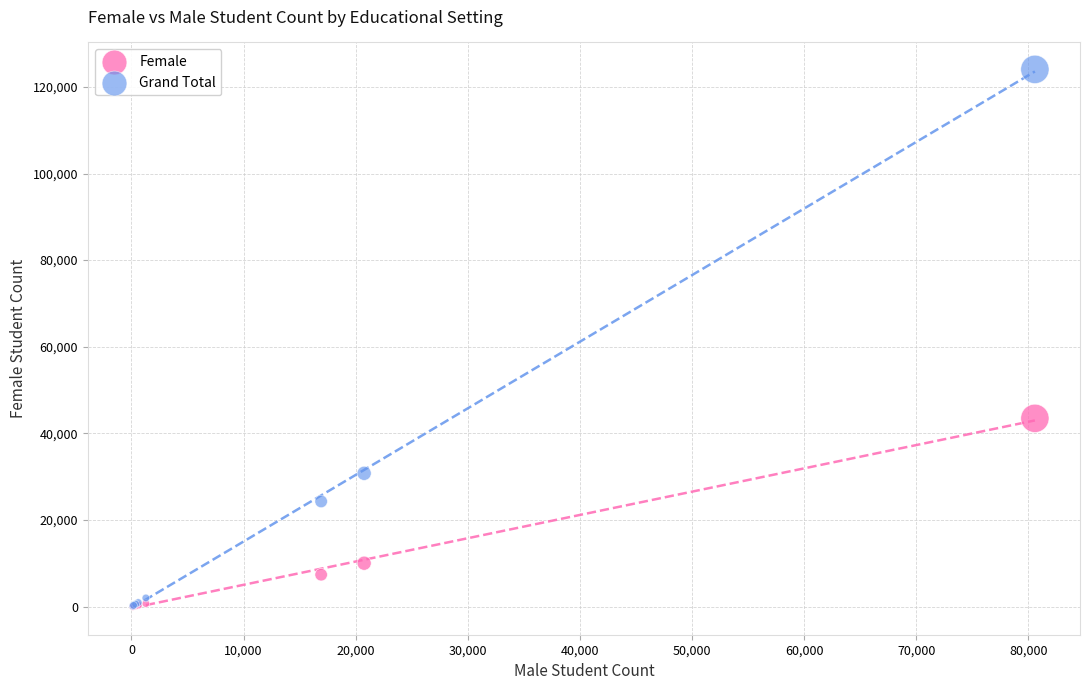

Across all series, what Y value is closest to 62029?

43464